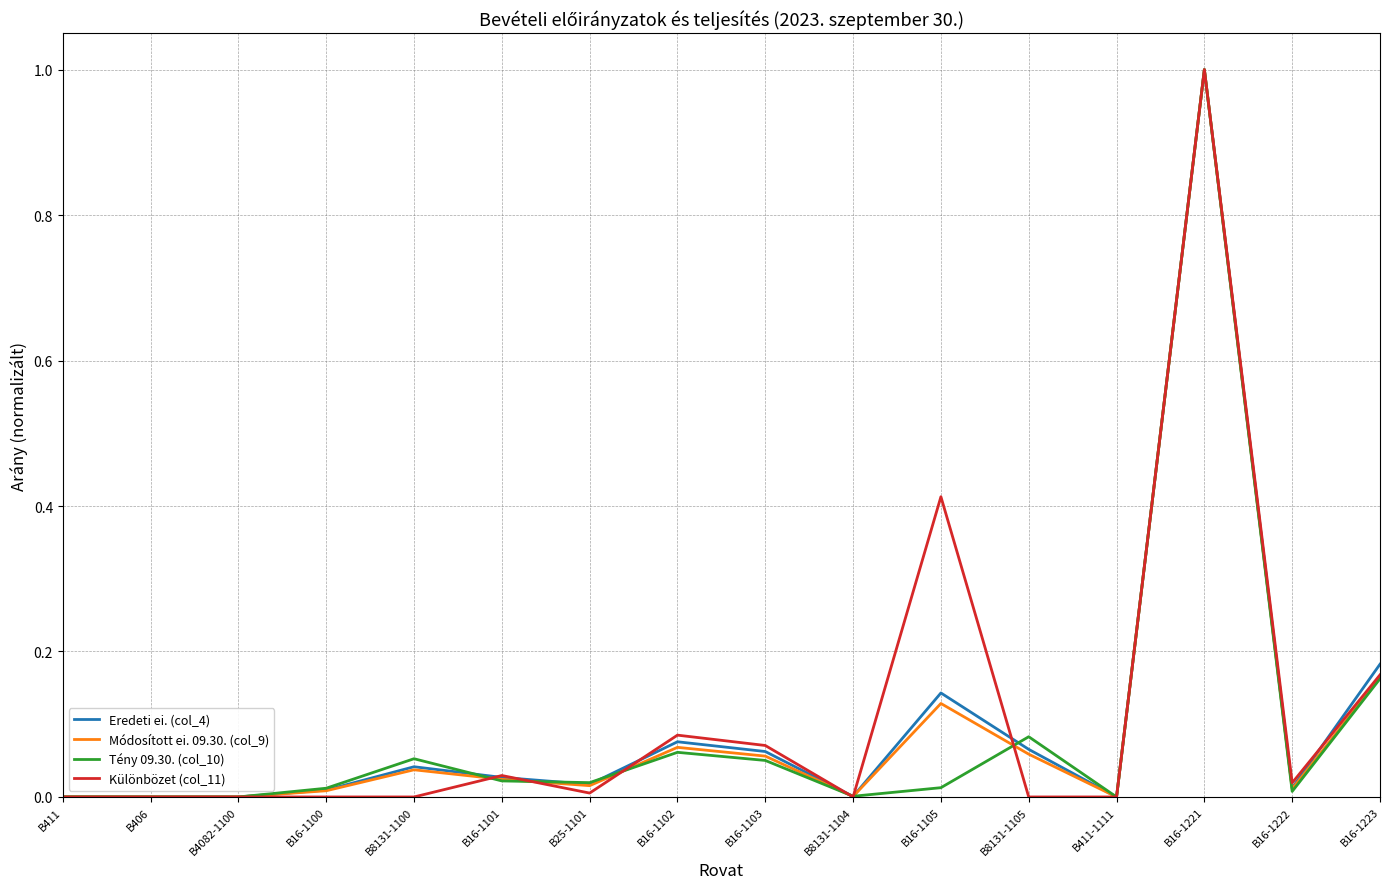

The value of Eredeti ei. (col_4) at B16-1221 is 1.0. True or false?

True